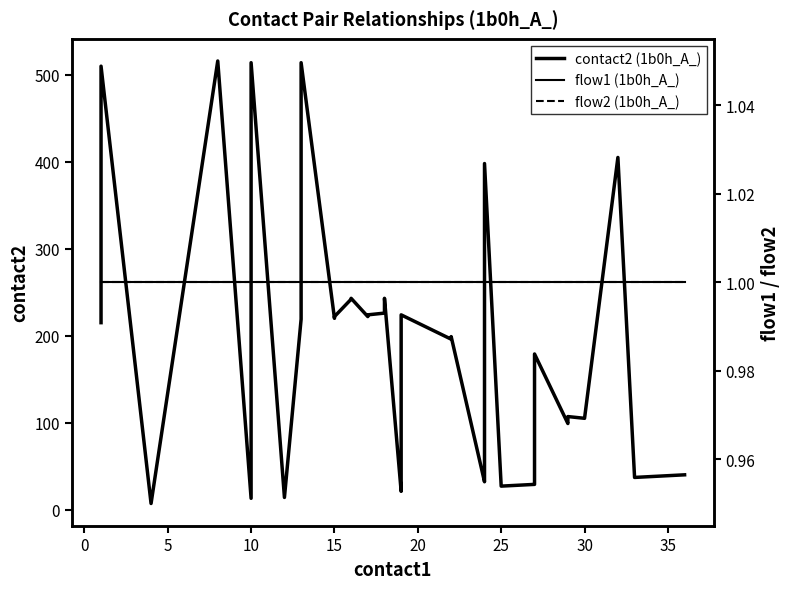

Is the value of flow1 (1b0h_A_) at 39 greater than the value of contact2 (1b0h_A_) at 5?

No